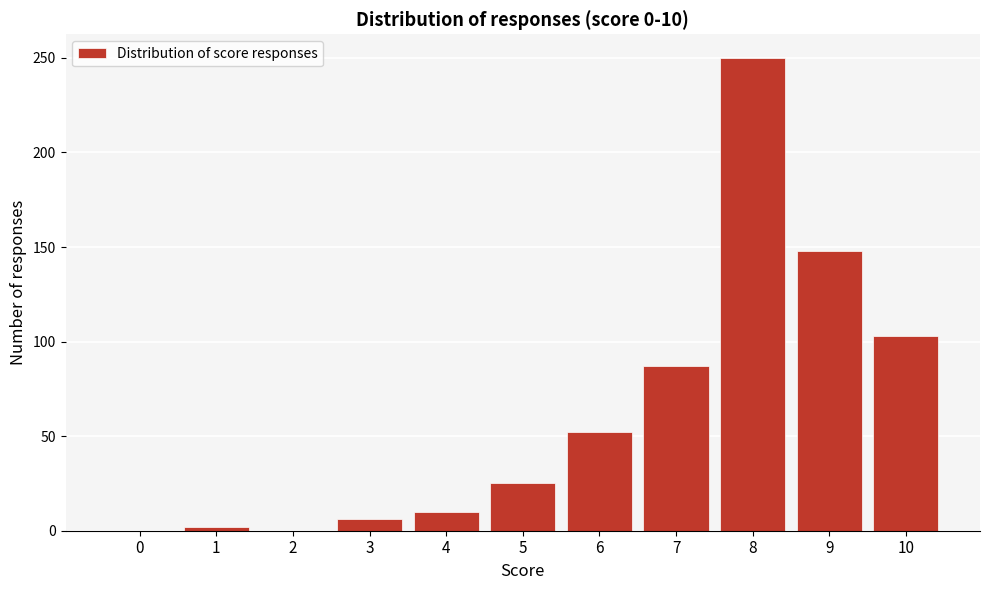

Reading left to right, extract all data points from this chart.

0=0	1=2	2=0	3=6	4=10	5=25	6=52	7=87	8=250	9=148	10=103